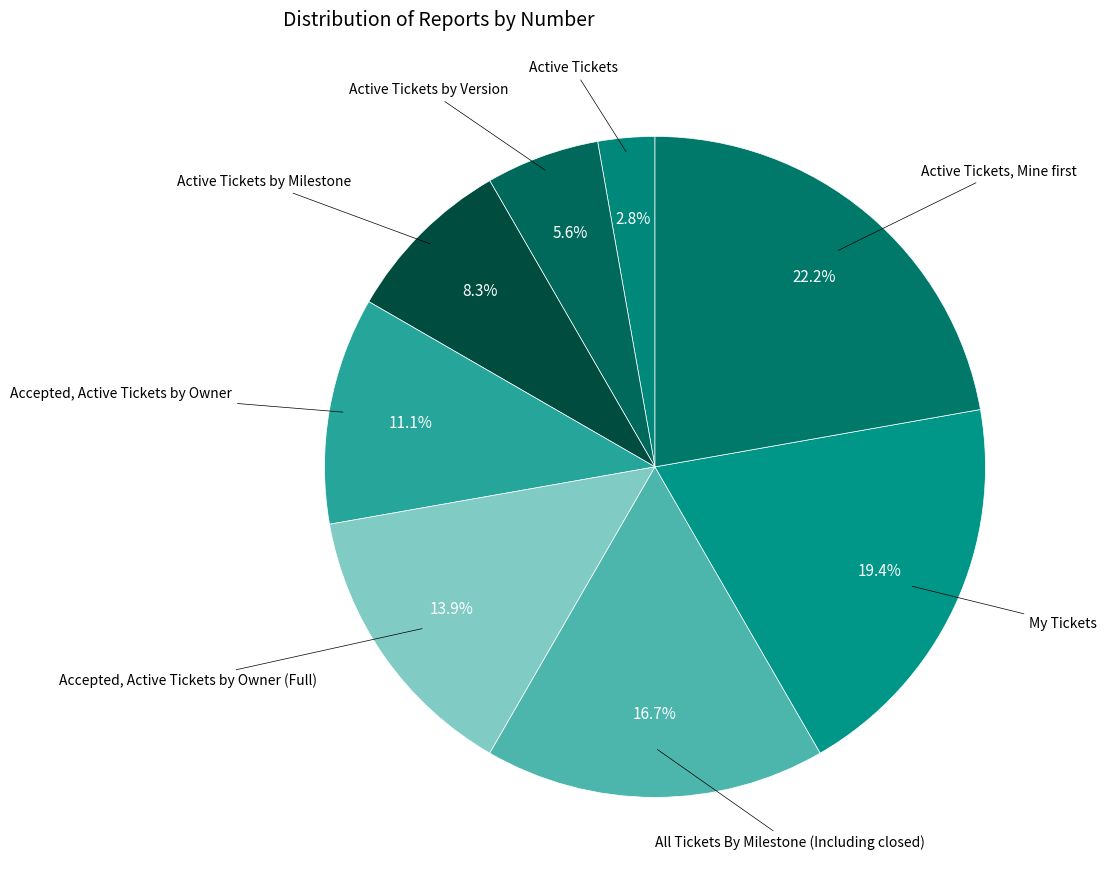

Which slice is the largest?

Active Tickets, Mine first